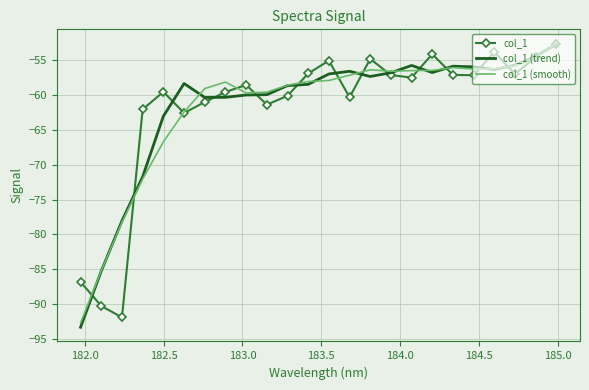

What is the maximum value for col_1 (smooth)?

-52.6